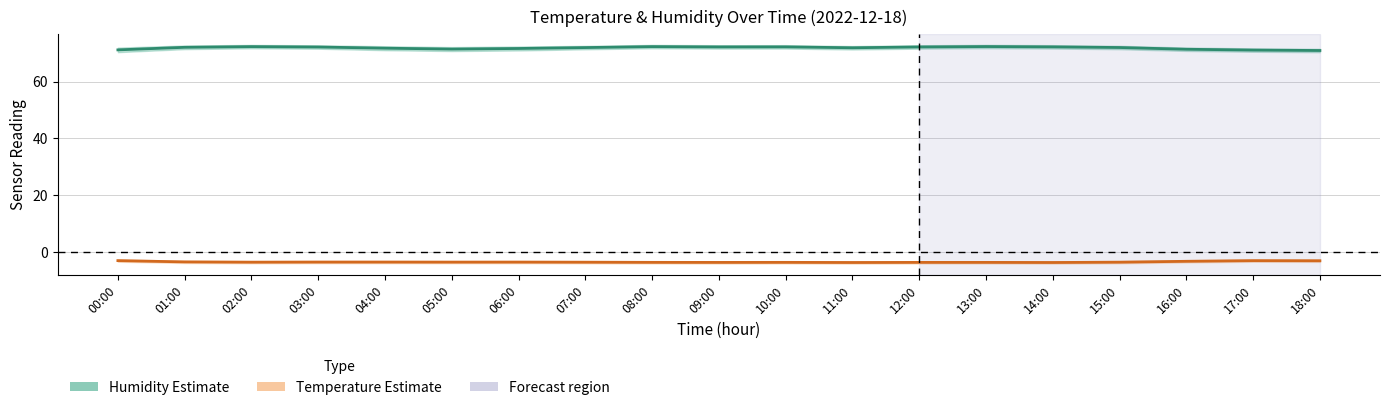

Where does the Humidity series first go above 71?

00:00